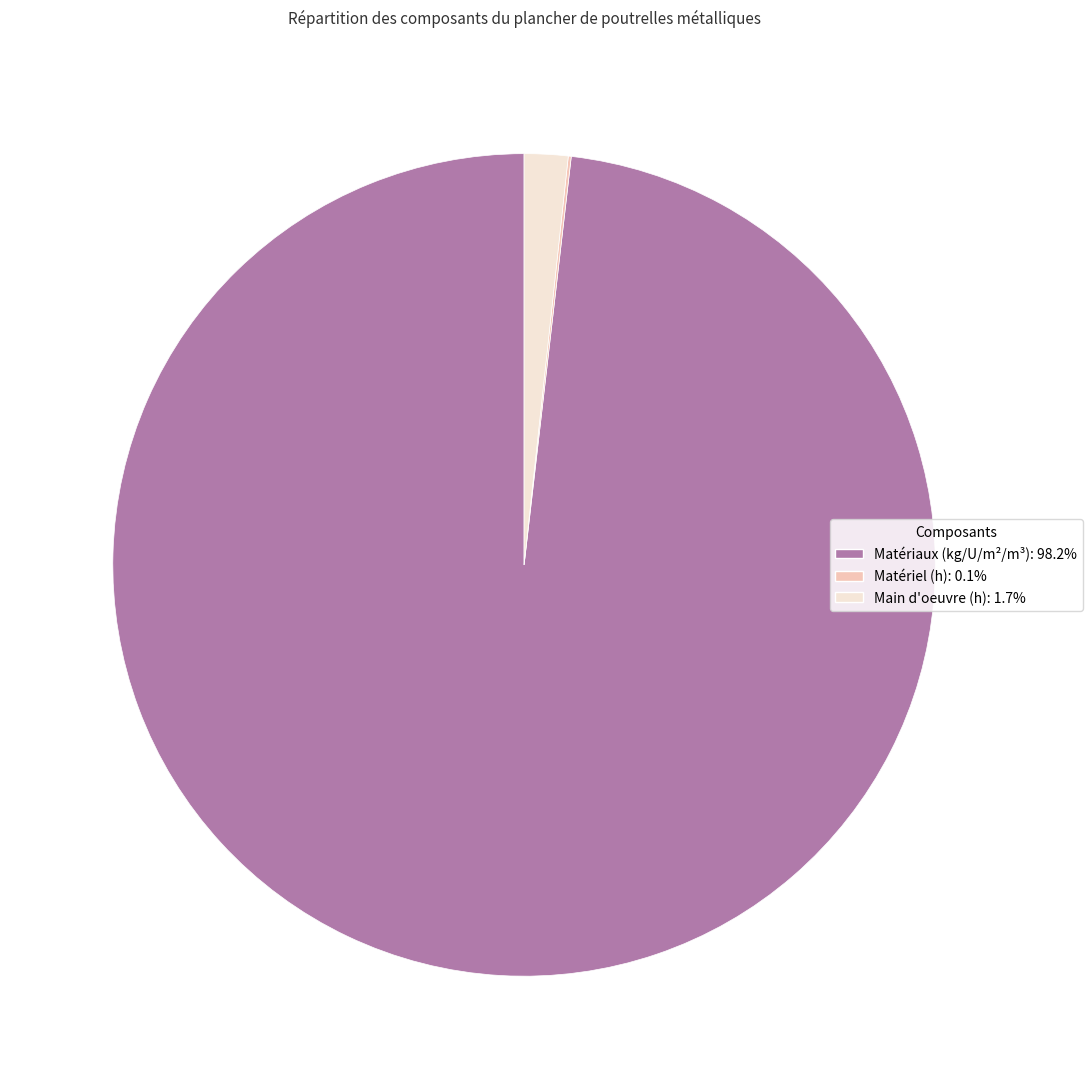

Combined, do Matériaux (kg/U/m²/m³): 98.2% and Main d'oeuvre (h): 1.7% account for over 50%?

Yes